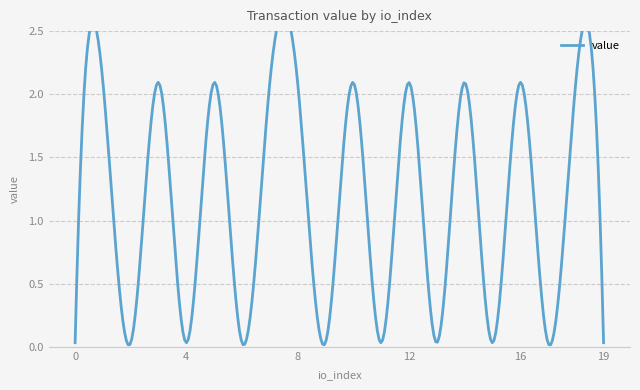

Where is the first local minimum?

2